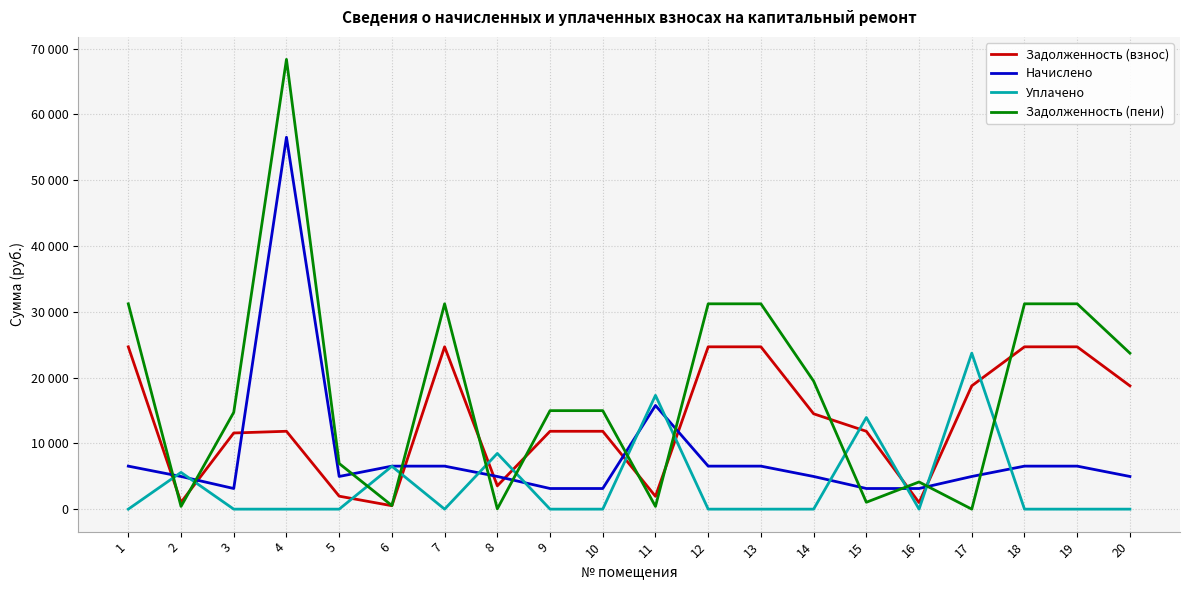

How many interior local peaks does the Уплачено series have?

6